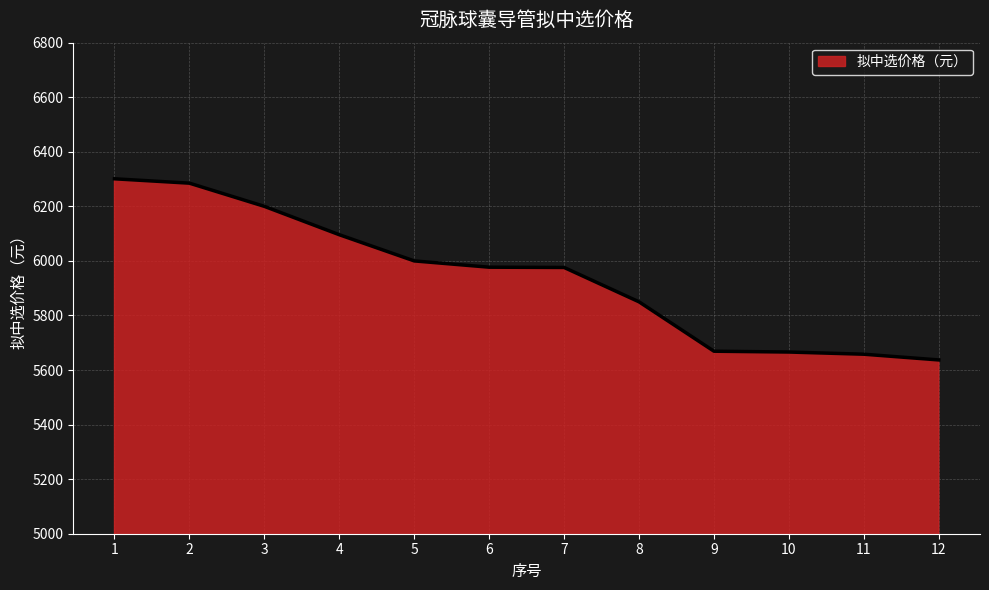

Does the chart have visible grid lines?

Yes